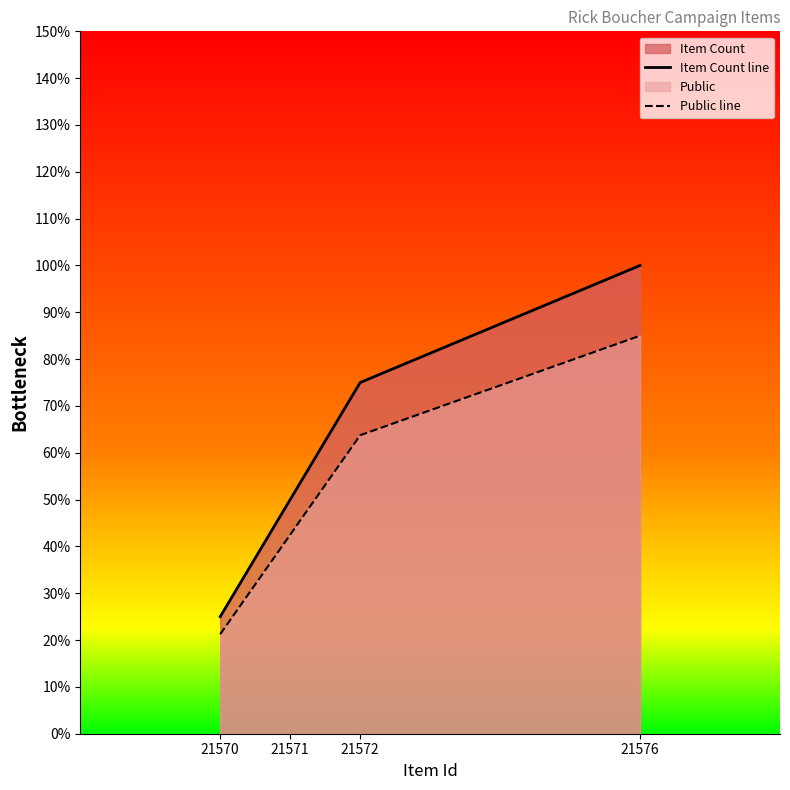

List the series in order of their overall mean, highest first.

Item Count line, Public line